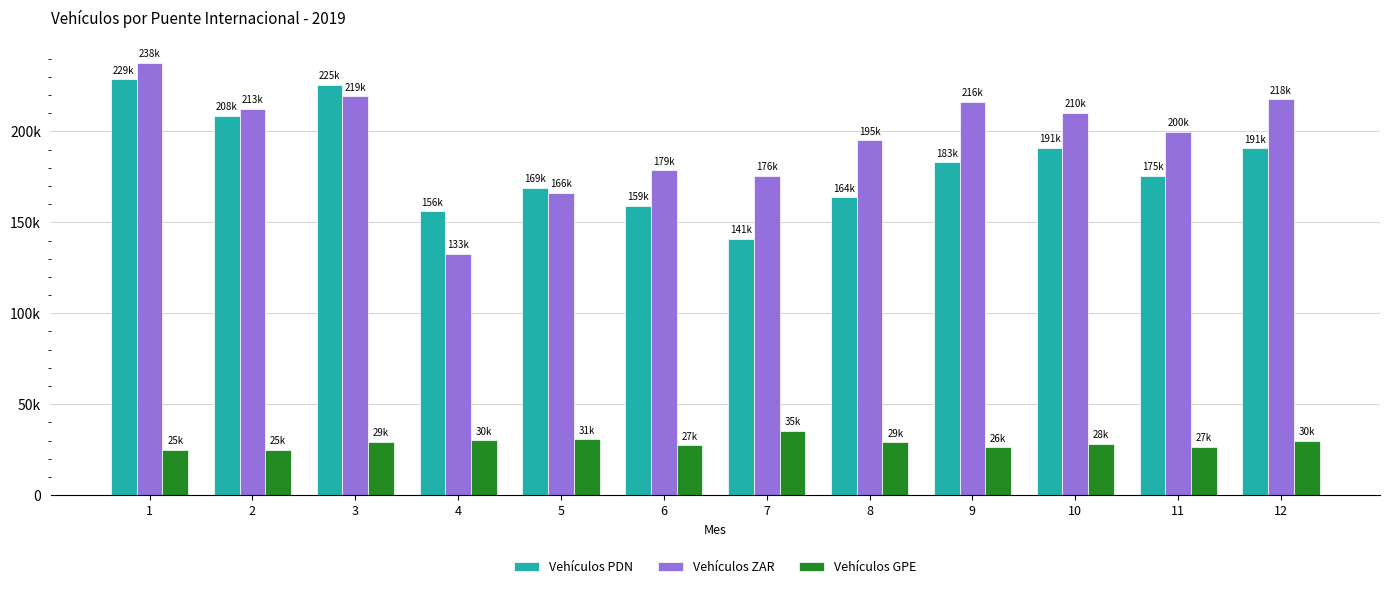

List the labels in order of Vehículos GPE value, largest first.

7, 5, 4, 12, 3, 8, 10, 6, 11, 9, 2, 1